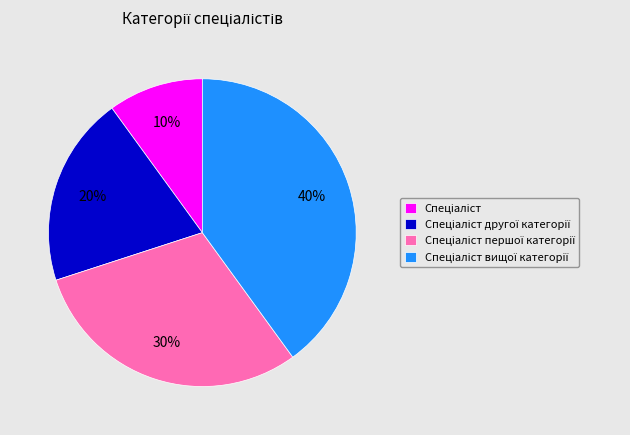

Is there a majority slice in this chart?

No